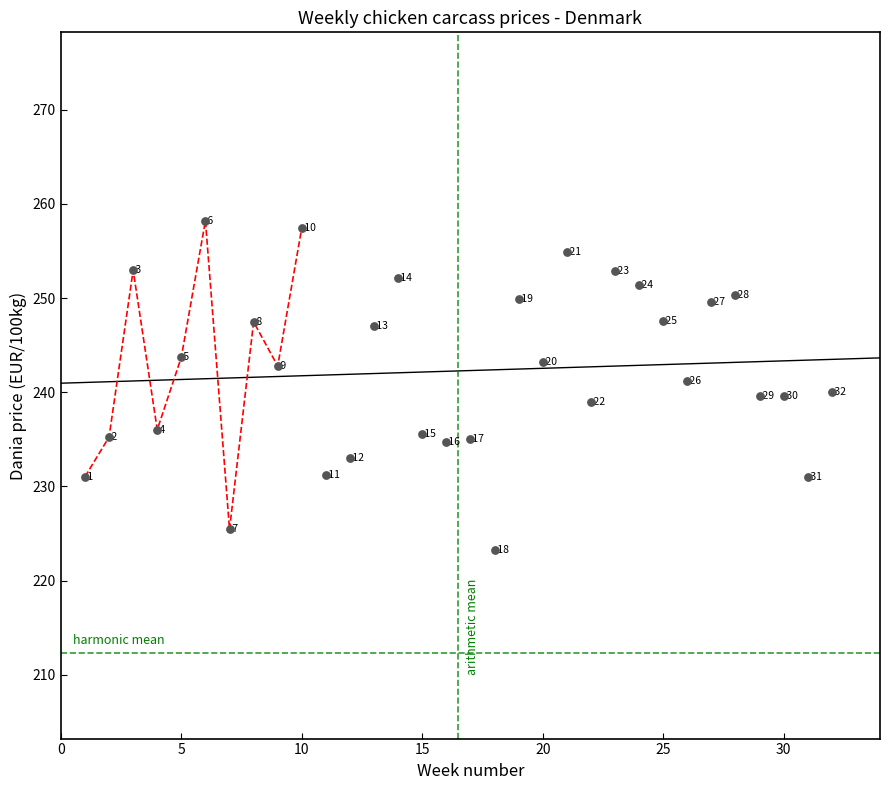

What Y value in the scatter plot is closest to 240?

240.0